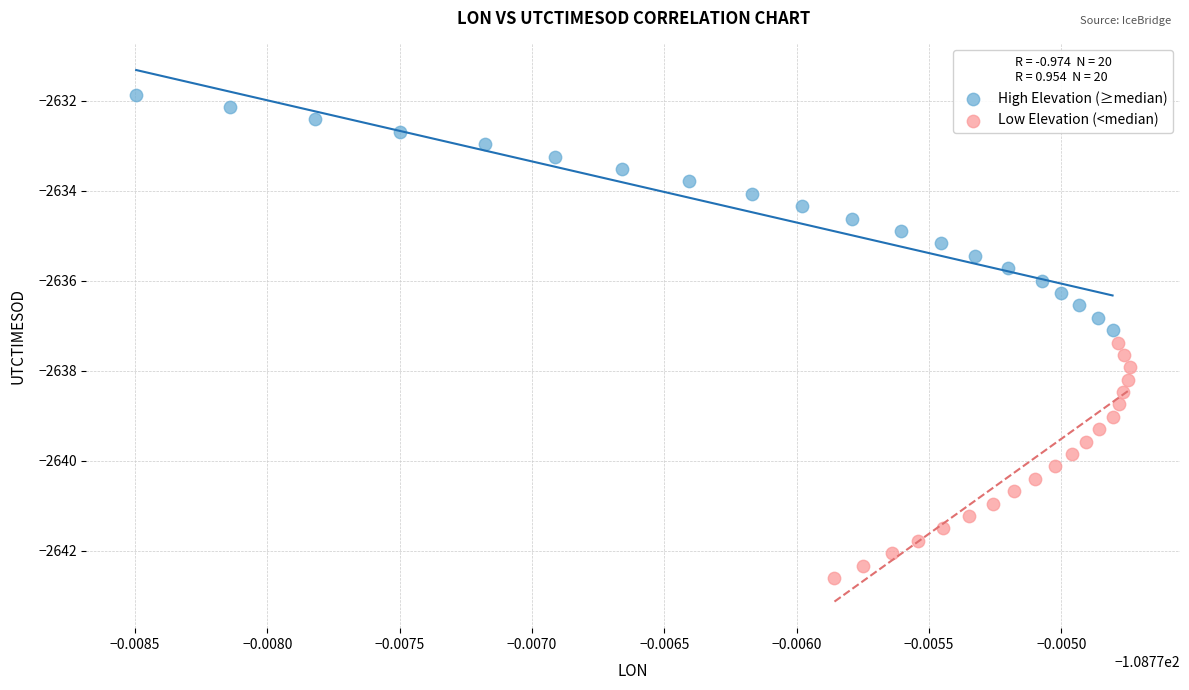

Which series contains the highest Y value?

High Elevation (≥median)